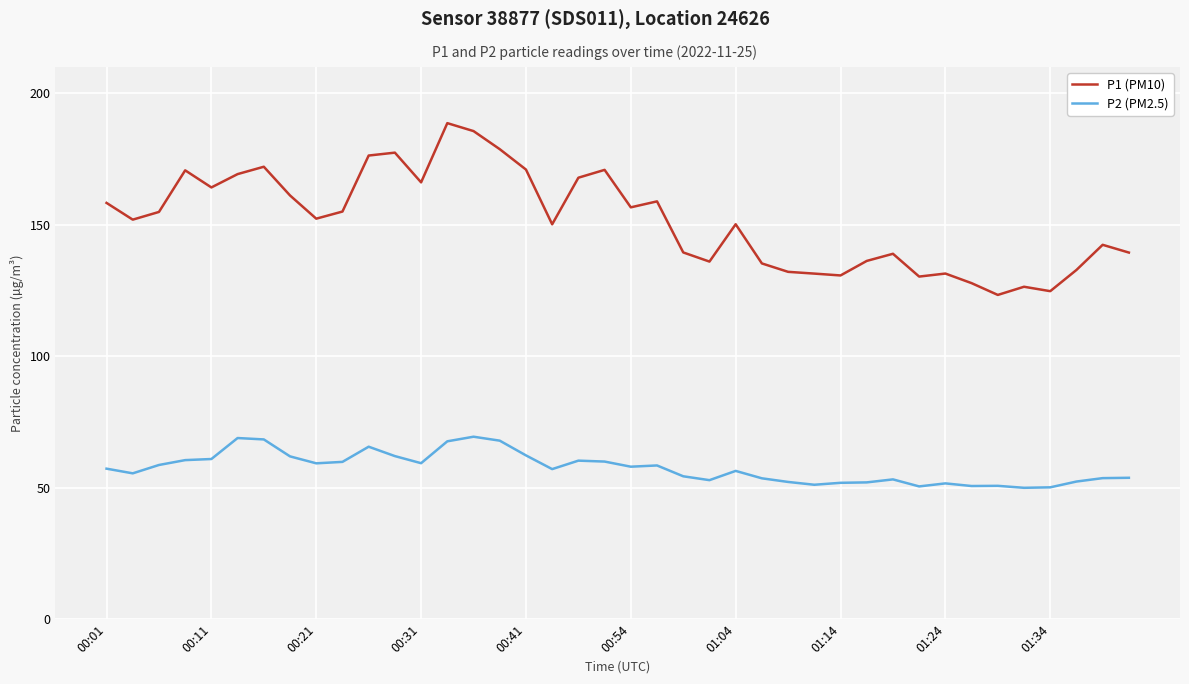

What is the difference between the maximum and minimum values in the P1 (PM10) series?

65.3